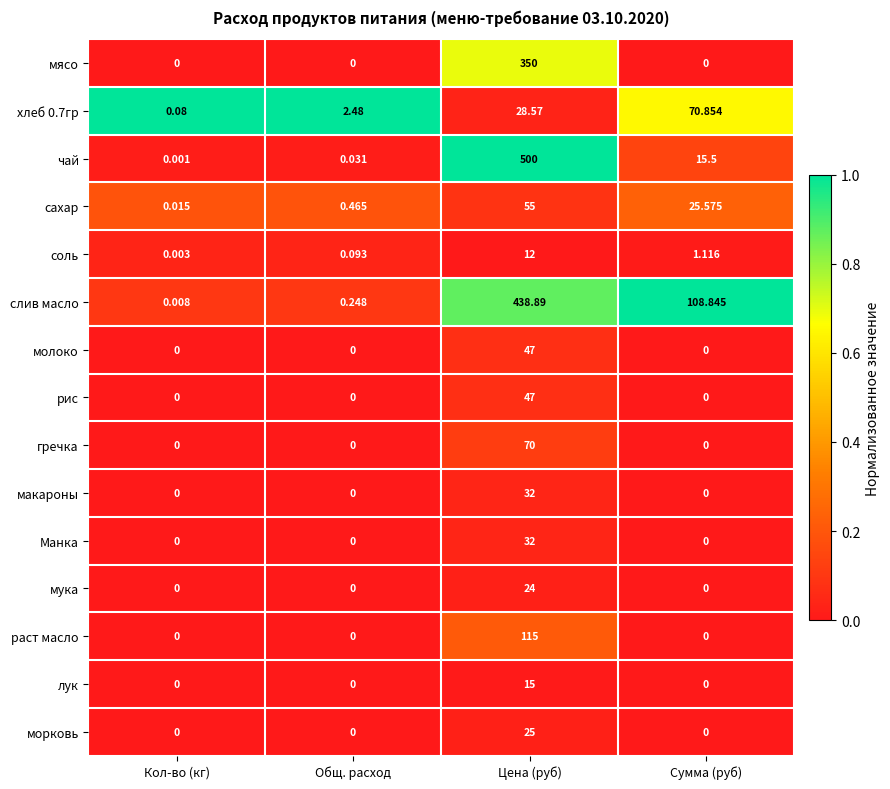

How many positive values does the раст масло series have?

1